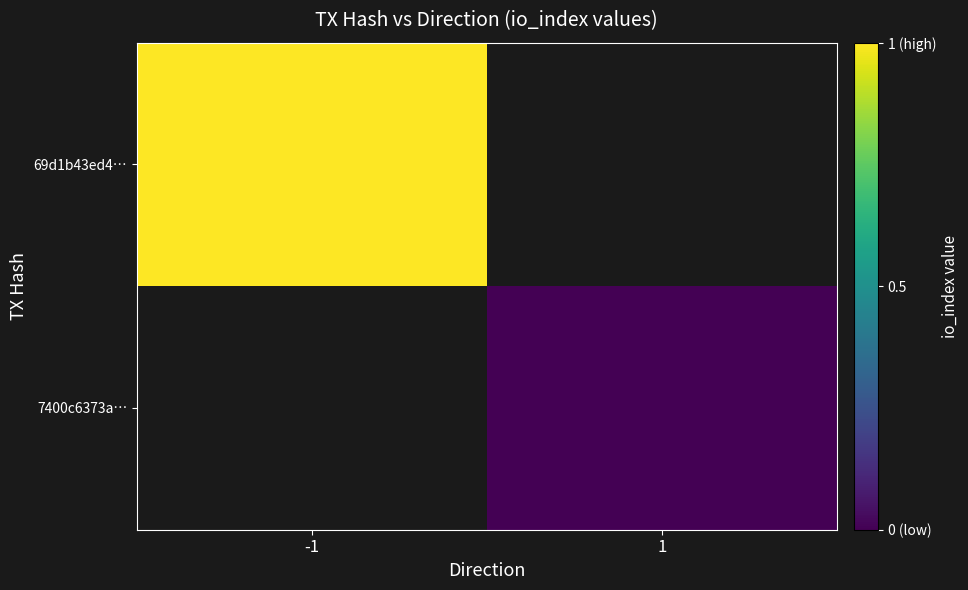

List the series in order of their overall mean, lowest first.

69d1b43ed4…, 7400c6373a…